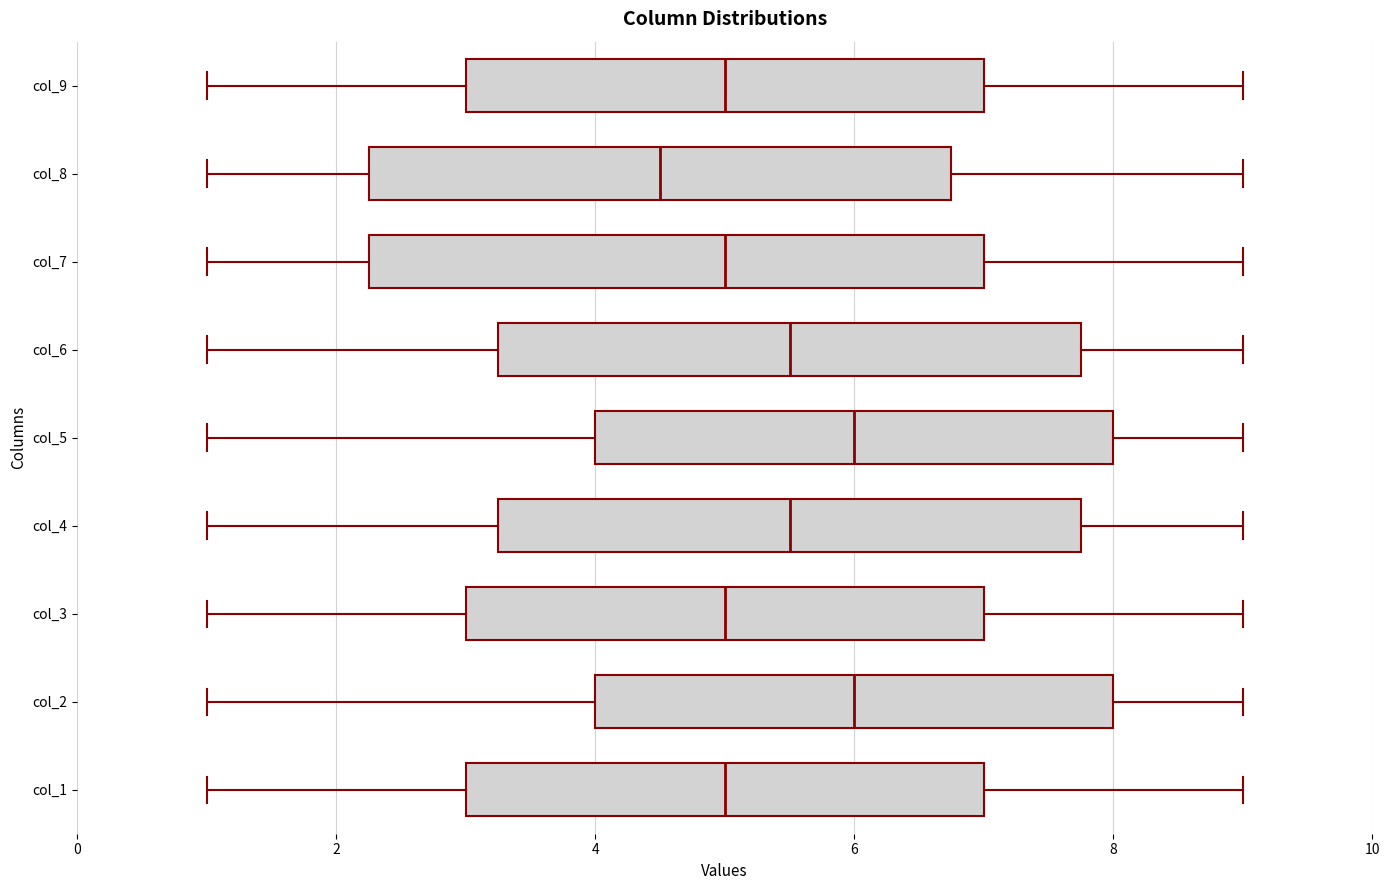

Which box is the widest, from its left edge to its right edge?

col_7